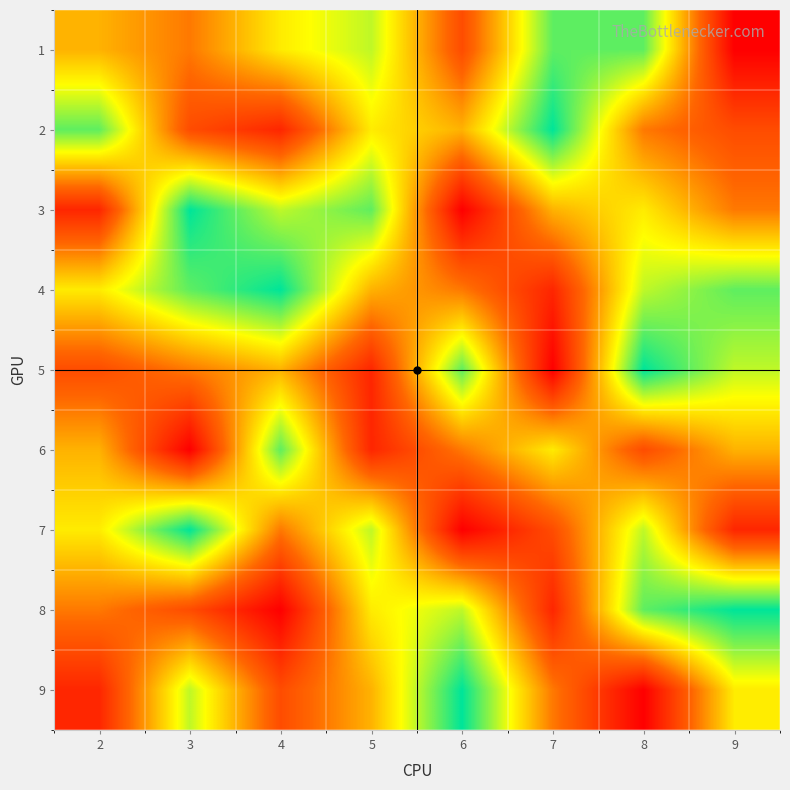

Between 9 and 3, which is larger?

3